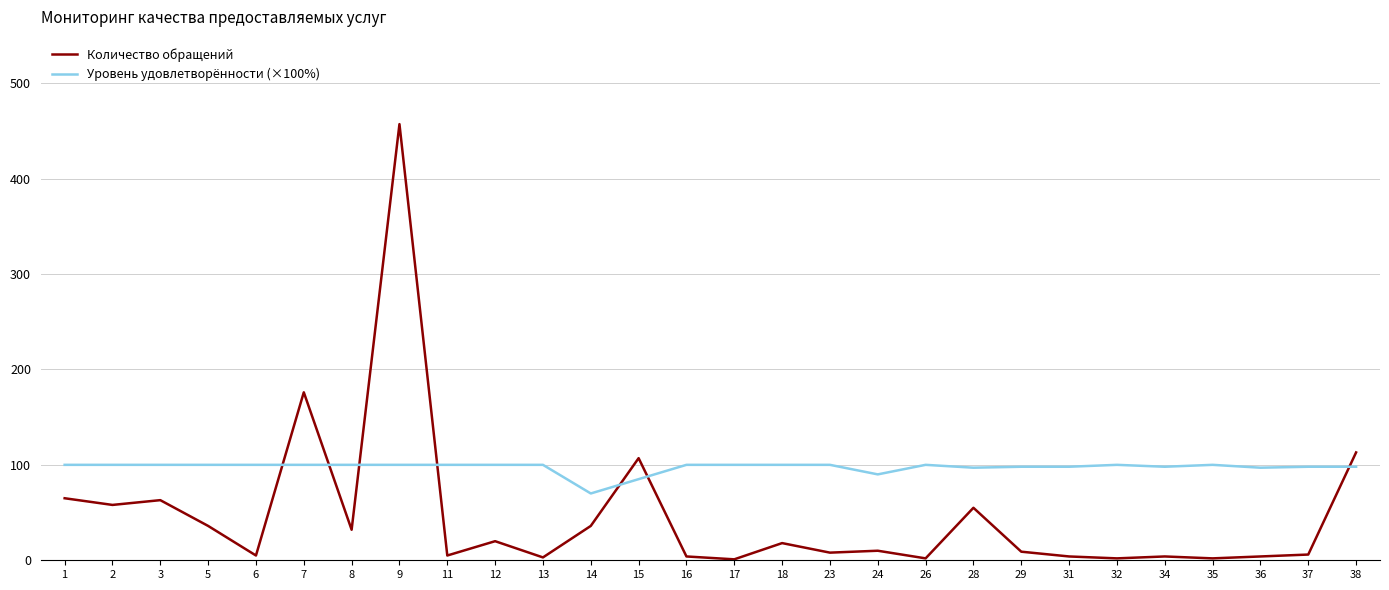

What is the total value across all series at 16?

104